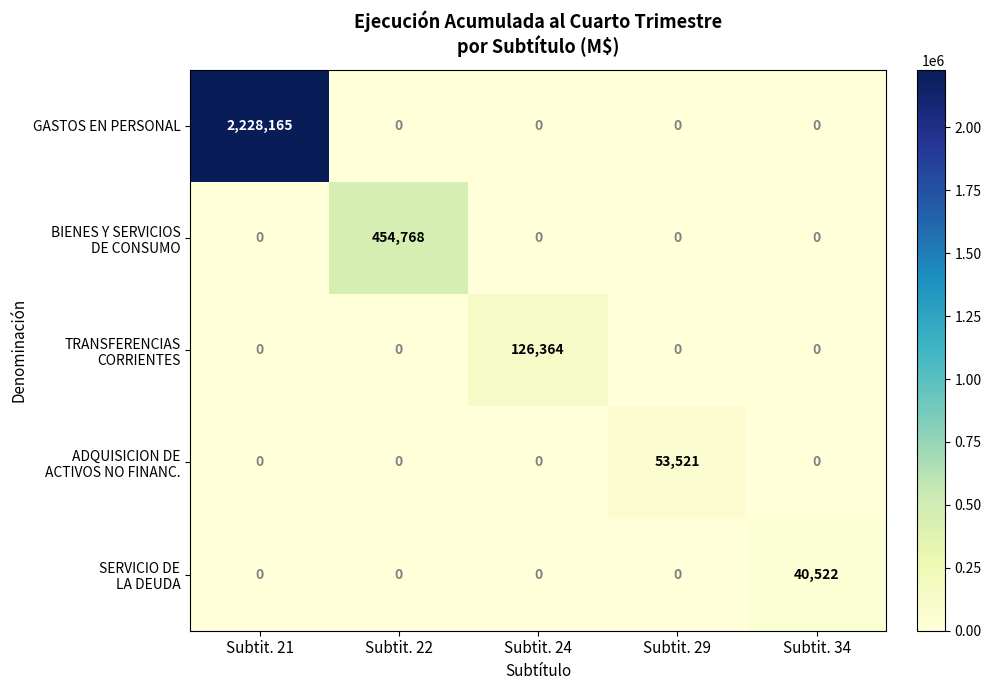

The value of GASTOS EN PERSONAL at Subtit. 29 is 0. True or false?

True